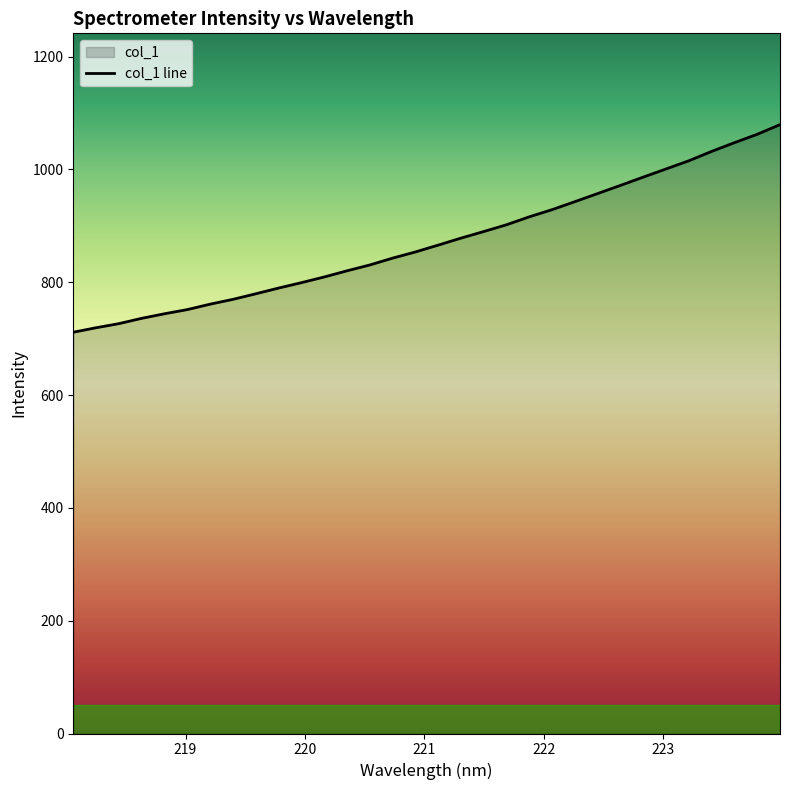

Which label corresponds to the largest value in the chart?

223.9802